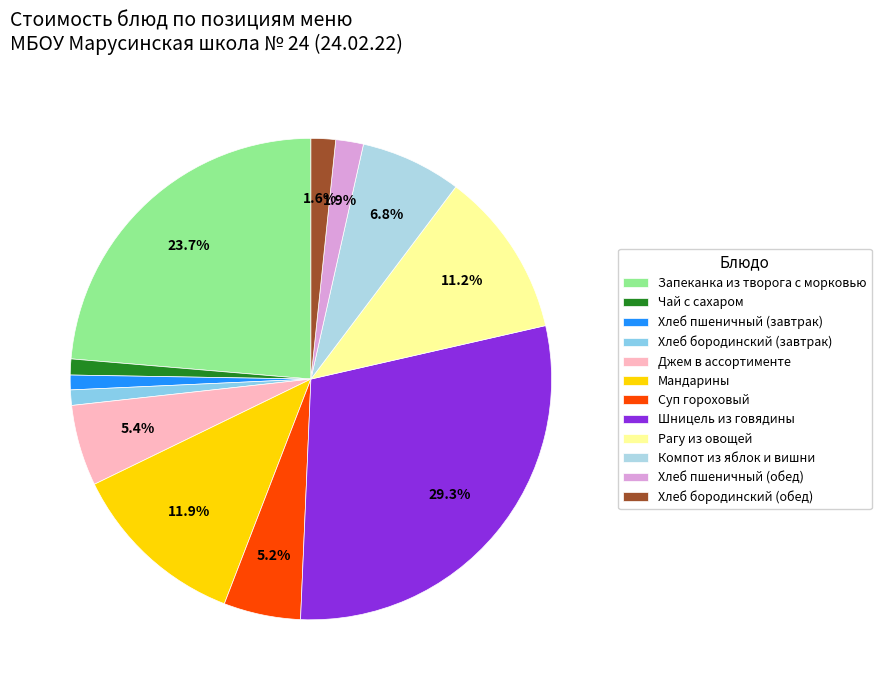

Which category has the biggest portion of the pie?

Шницель из говядины